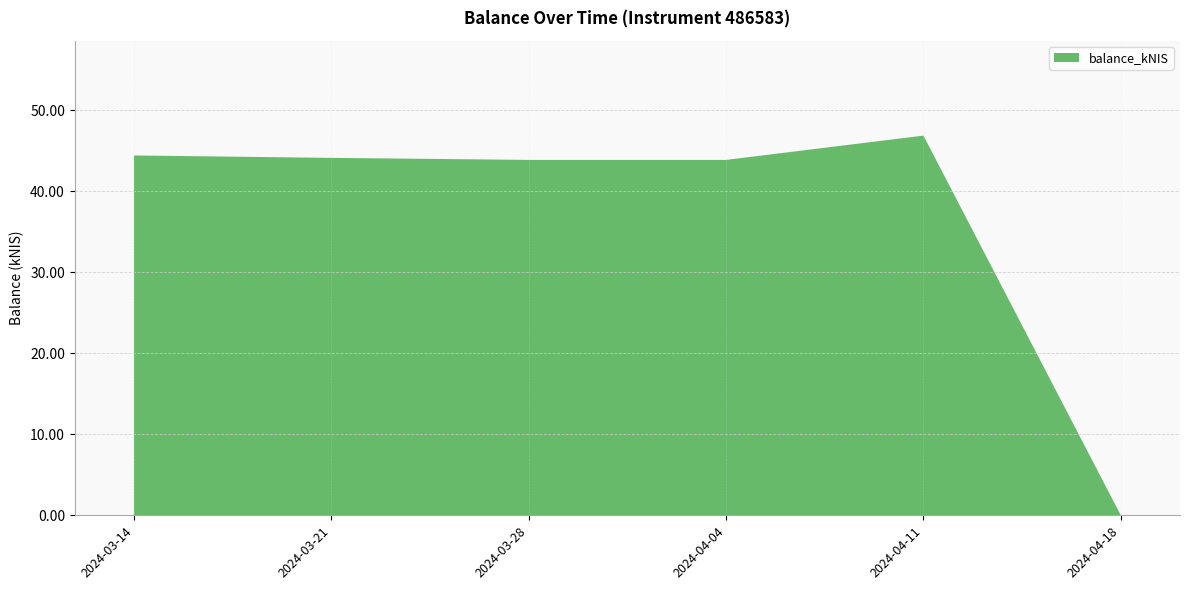

Reading left to right, extract all data points from this chart.

2024-03-14=44.4	2024-03-21=44.1	2024-03-28=43.9	2024-04-04=43.9	2024-04-11=46.9	2024-04-18=0.0